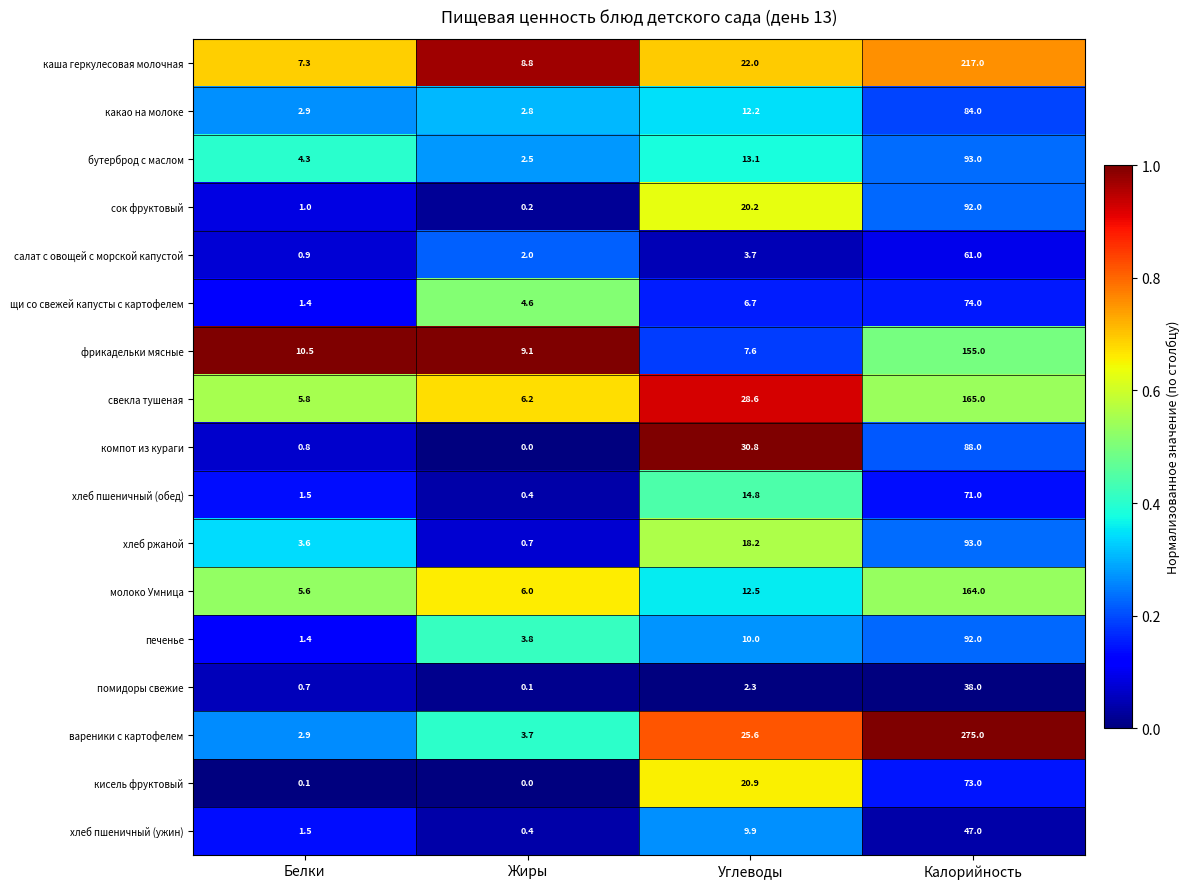

At how many categories does at least one series exceed 0?

4